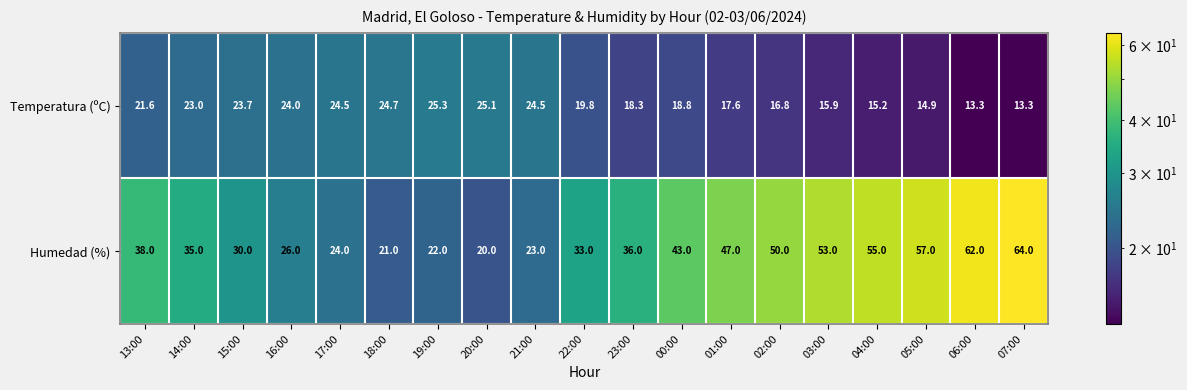

At which label is Humedad (%) closest to 42?

00:00